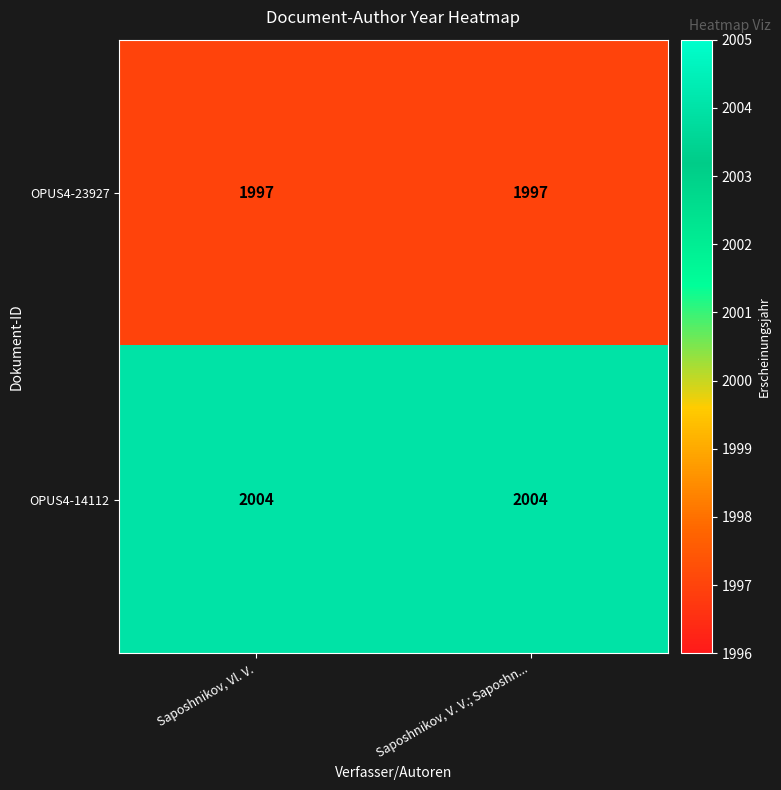

What is the difference between the highest and lowest values at Saposhnikov, V. V.; Saposhn...?

7